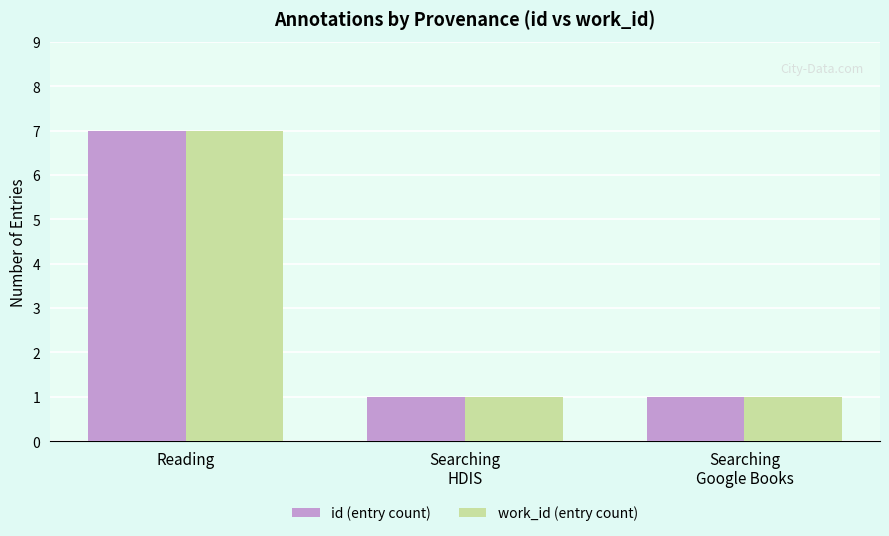

What is the label of the 3rd bar from the right?

Reading